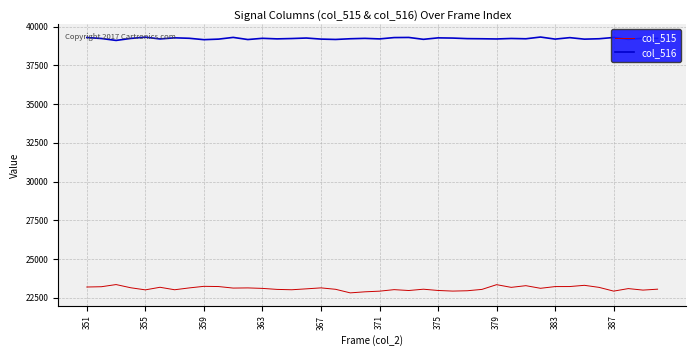

True or false: col_515 and col_516 cross at least once.

False